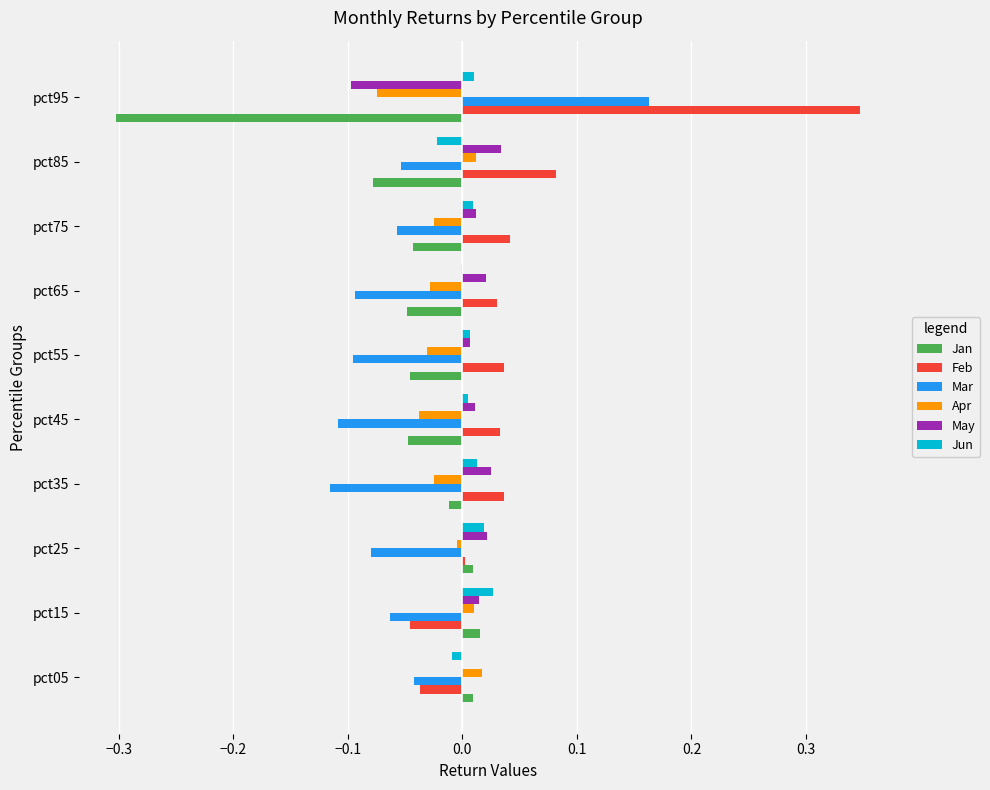

Which series has the largest total across all categories?

Feb